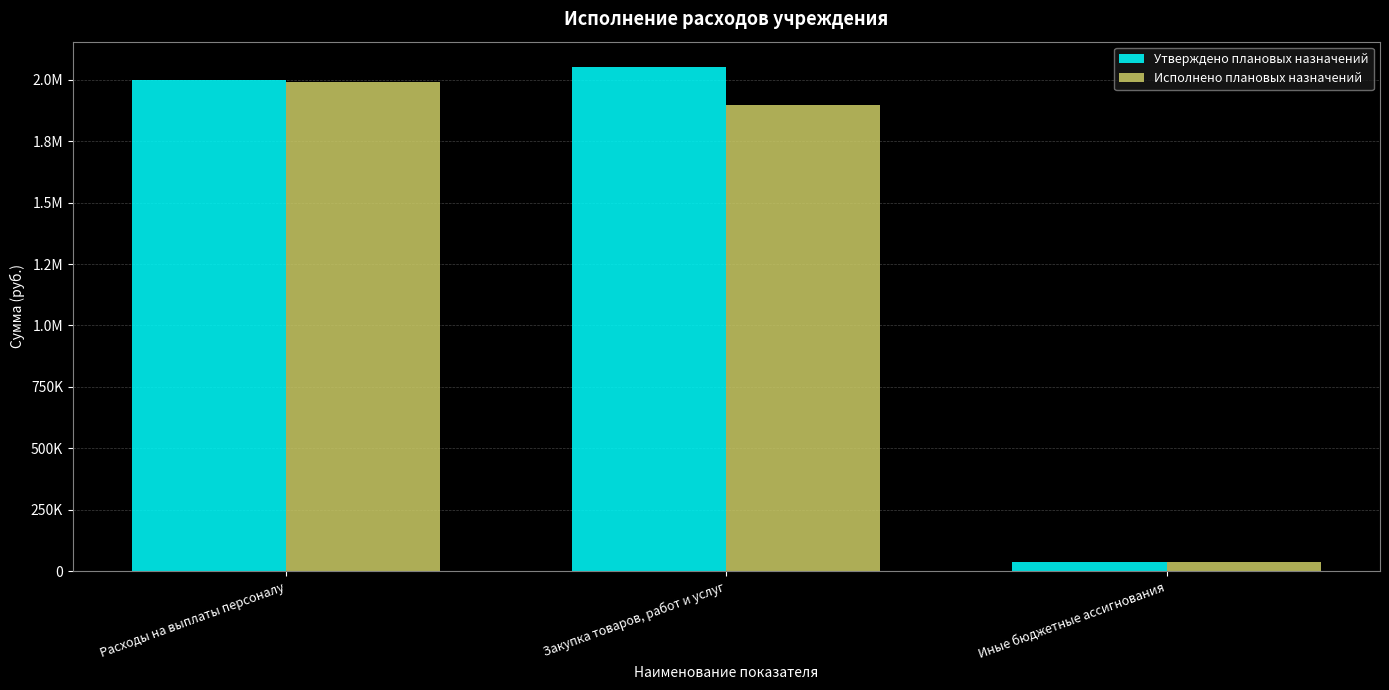

Are the bars horizontal?

No